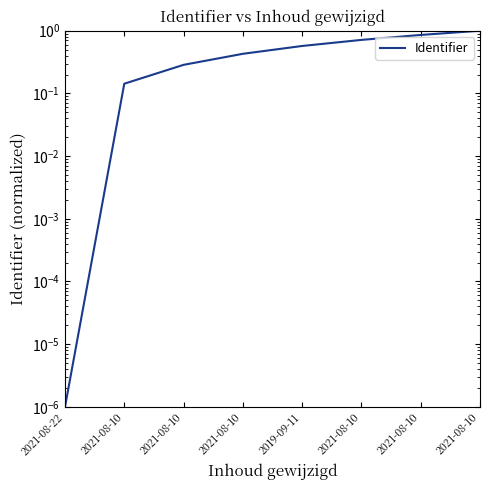

What is the label of the 8th point from the right?

2021-08-22